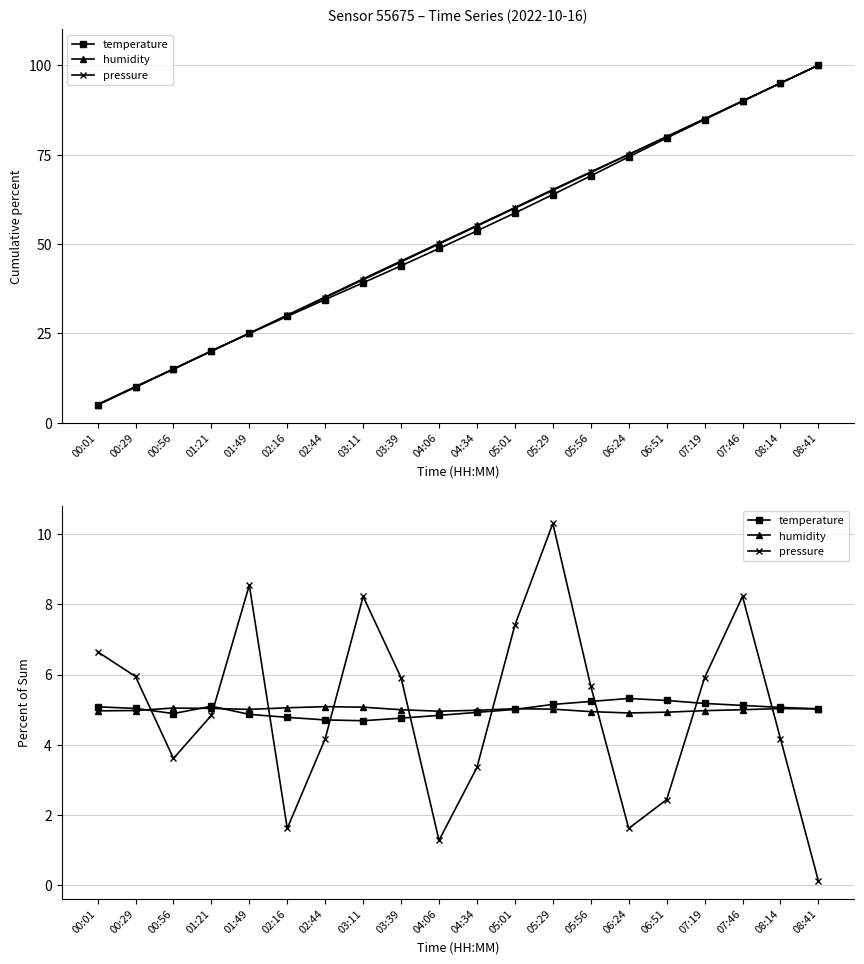

The pressure series shows 0.7 at 00:56. True or false?

False